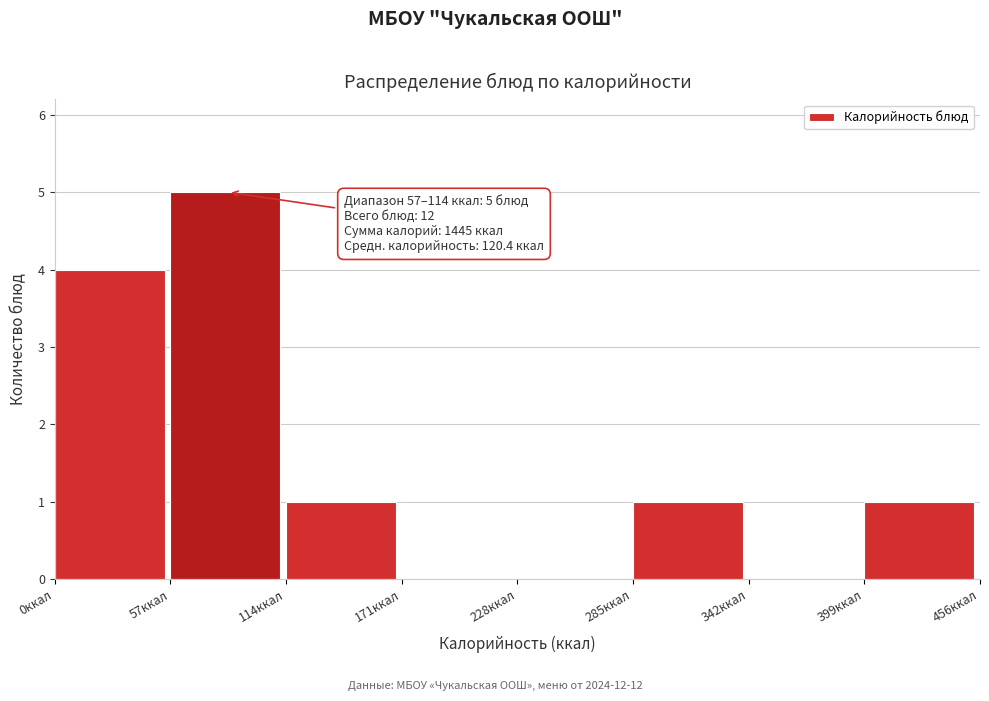

Which range on the x-axis has the tallest bar?

57 to 114